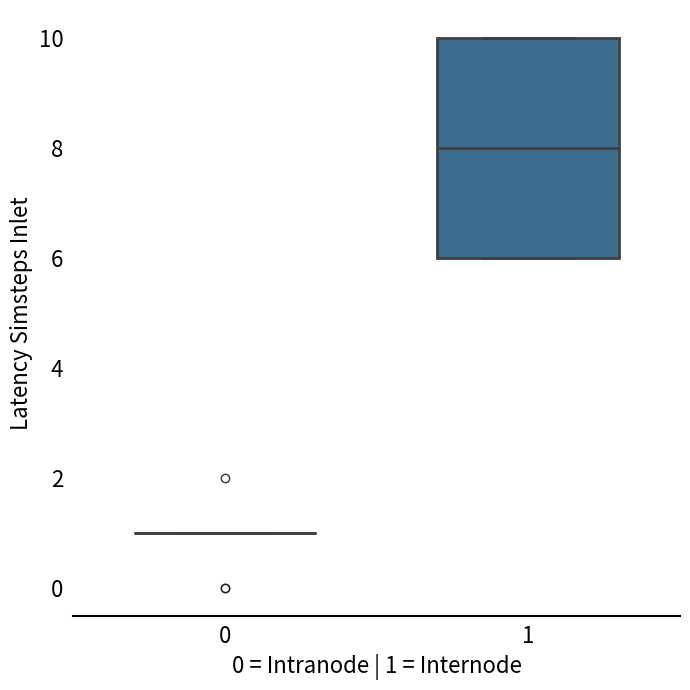

Comparing the boxes themselves (not the whiskers), which one is the tallest?

1